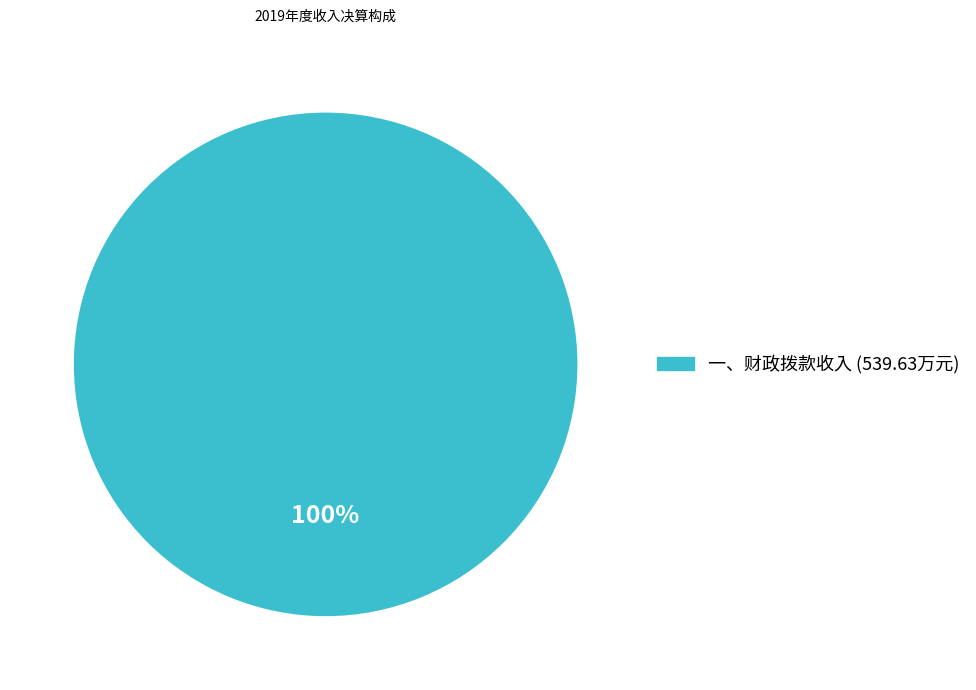

Is there a majority slice in this chart?

Yes